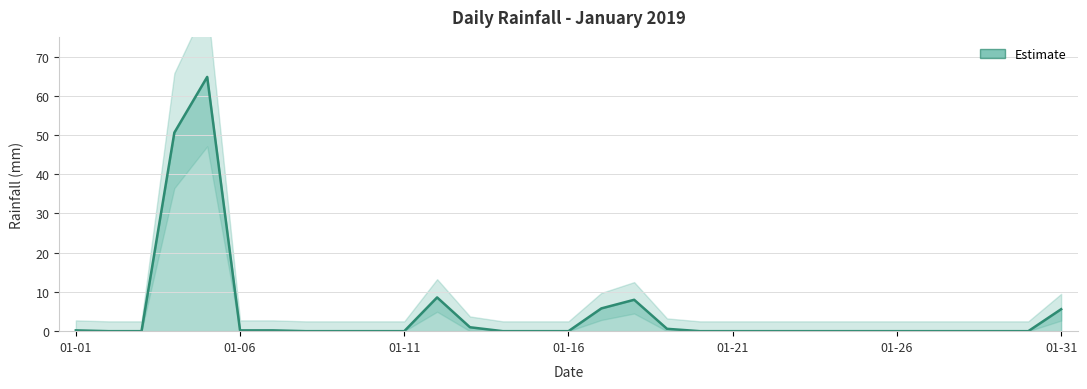

Reading left to right, transcribe all the data shown in this chart.

0.2	0.0	0.0	50.6	64.8	0.2	0.2	0.0	0.0	0.0	0.0	8.6	1.0	0.0	0.0	0.0	5.8	8.0	0.6	0.0	0.0	0.0	0.0	0.0	0.0	0.0	0.0	0.0	0.0	0.0	5.6